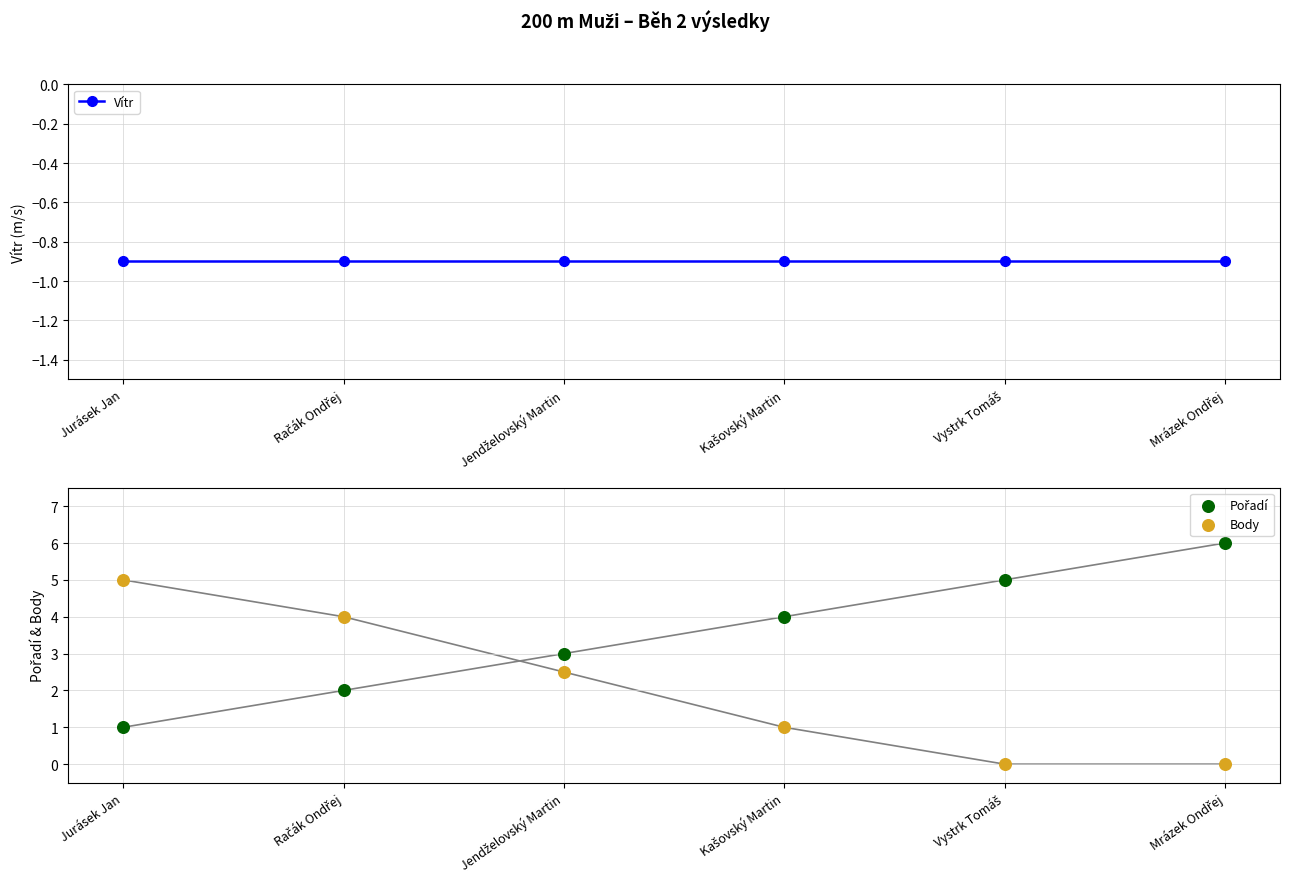

What are all the series names shown in the legend?

Vítr, Pořadí, Body